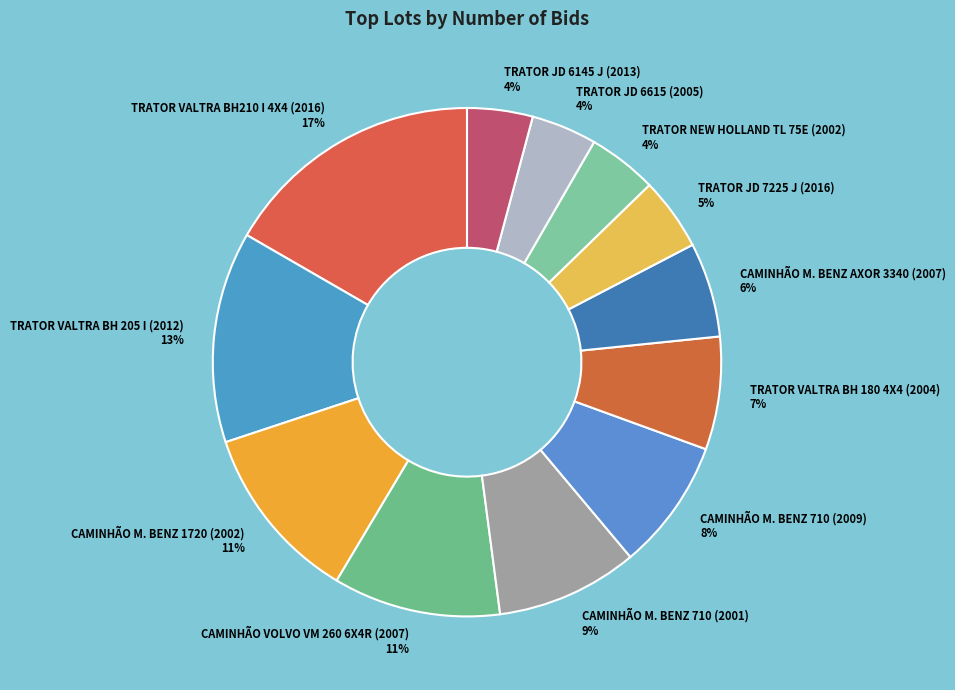

Is there any slice that represents more than half of the pie?

No